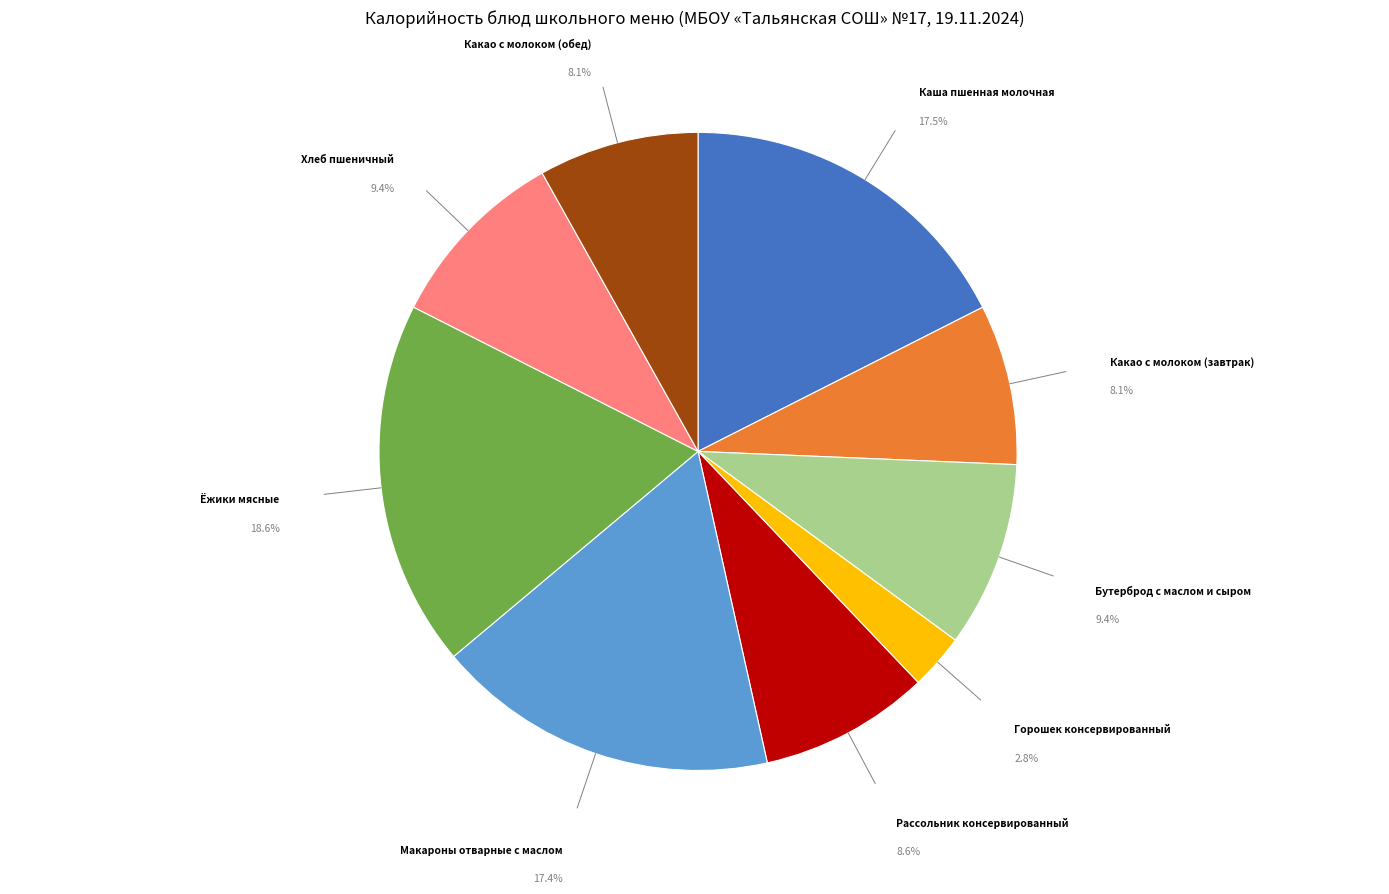

Which slice is the smallest?

Горошек консервированный